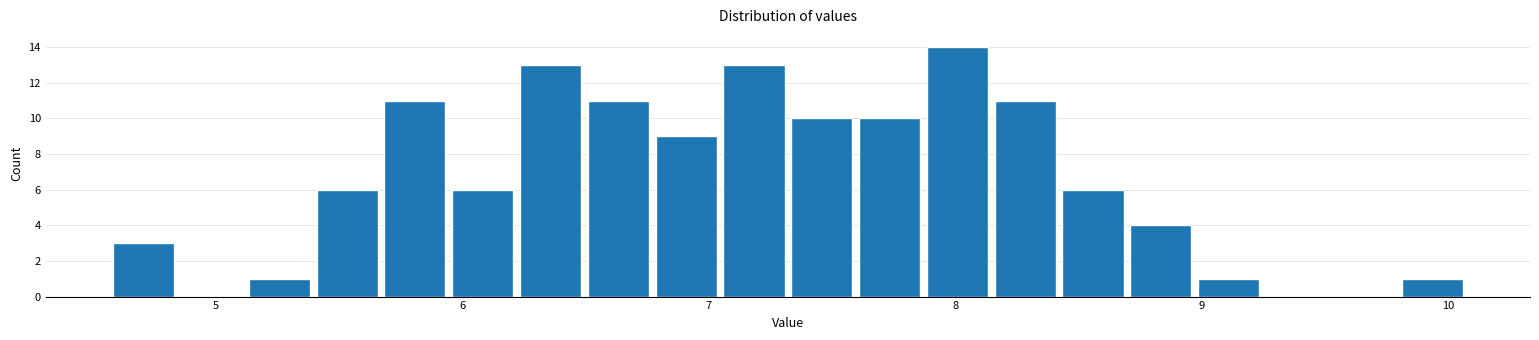

Around what value on the x-axis is the tallest bar? Give the approximate position of its centre, as read against the axis.

8.0